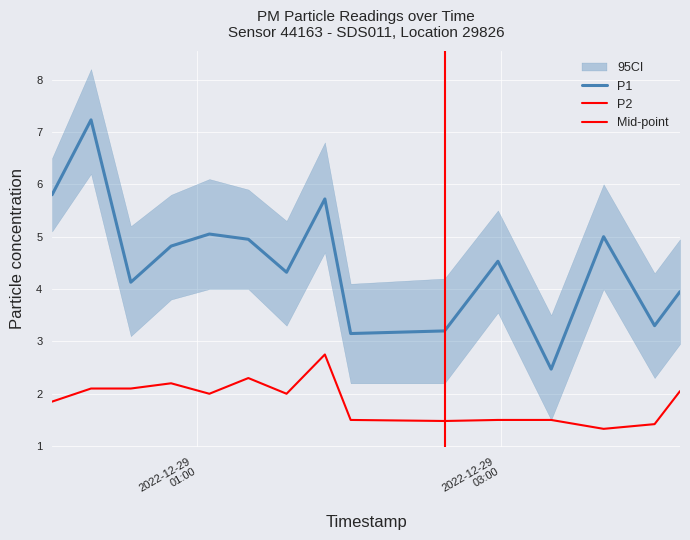

Reading left to right, extract all data points from this chart.

P1: 5.8	7.2	4.1	4.8	5.0	5.0	4.3	5.7	3.1	3.2	4.5	2.5	5.0	3.3	4.0
P2: 1.9	2.1	2.1	2.2	2.0	2.3	2.0	2.8	1.5	1.5	1.5	1.5	1.3	1.4	2.0